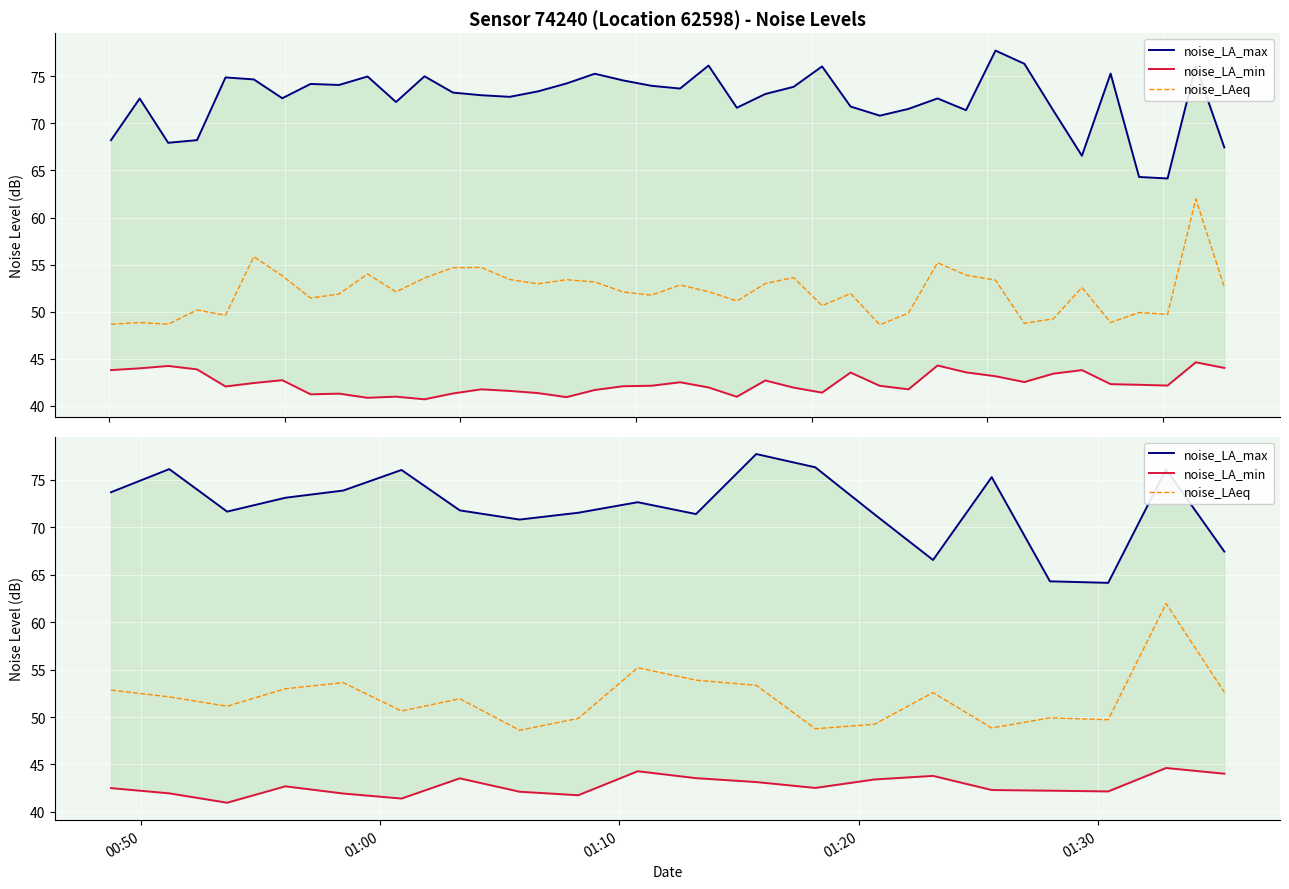

True or false: noise_LAeq has more than 1 interior local peaks.

True